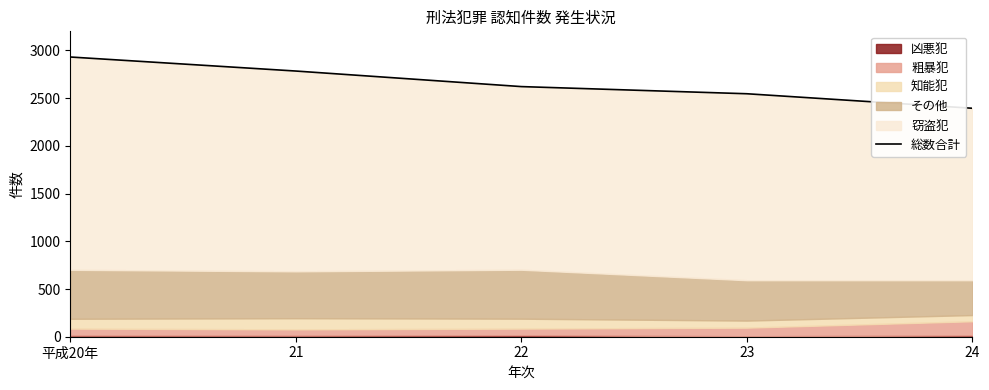

List the labels in order of value, largest first.

平成20年, 21, 22, 23, 24